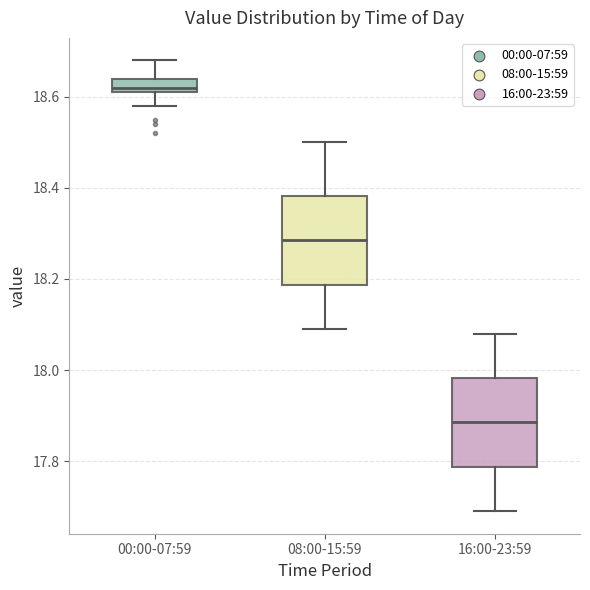

Reading left to right, transcribe this box plot: for each box, give where its median line is, the range the box spans, and where its two whiskers end, as read against the y-axis. The values are not printed on the chart, so give them approximately, as read against the axis.

00:00-07:59: median 18.62 (just above the box's lower edge), box 18.62 to 18.64, whiskers 18.58 to 18.68
08:00-15:59: median 18.28, box 18.18 to 18.38, whiskers 18.10 to 18.50
16:00-23:59: median 17.88, box 17.78 to 17.98, whiskers 17.70 to 18.08